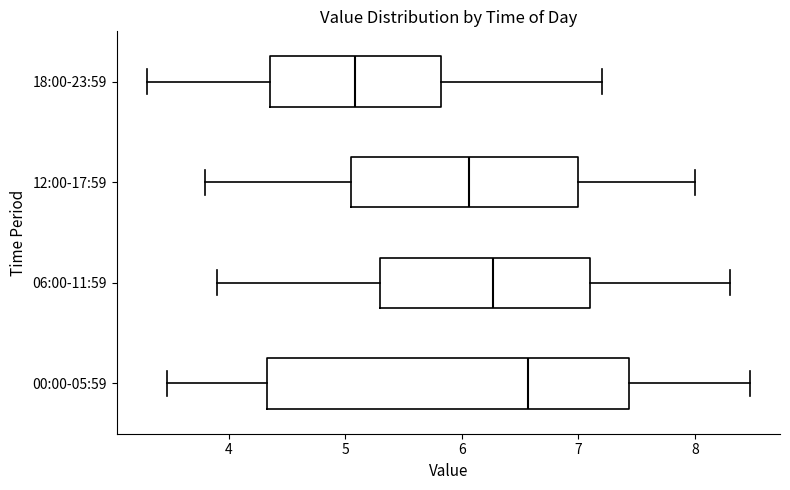

Reading bottom to top, transcribe this box plot: for each box, give where its median line is, the range the box spans, and where its two whiskers end, as read against the x-axis. The values are not printed on the chart, so give them approximately, as read against the axis.

00:00-05:59: median 6.6, box 4.3 to 7.4, whiskers 3.5 to 8.5
06:00-11:59: median 6.3, box 5.3 to 7.1, whiskers 3.9 to 8.3
12:00-17:59: median 6.1, box 5.1 to 7.0, whiskers 3.8 to 8.0
18:00-23:59: median 5.1, box 4.4 to 5.8, whiskers 3.3 to 7.2